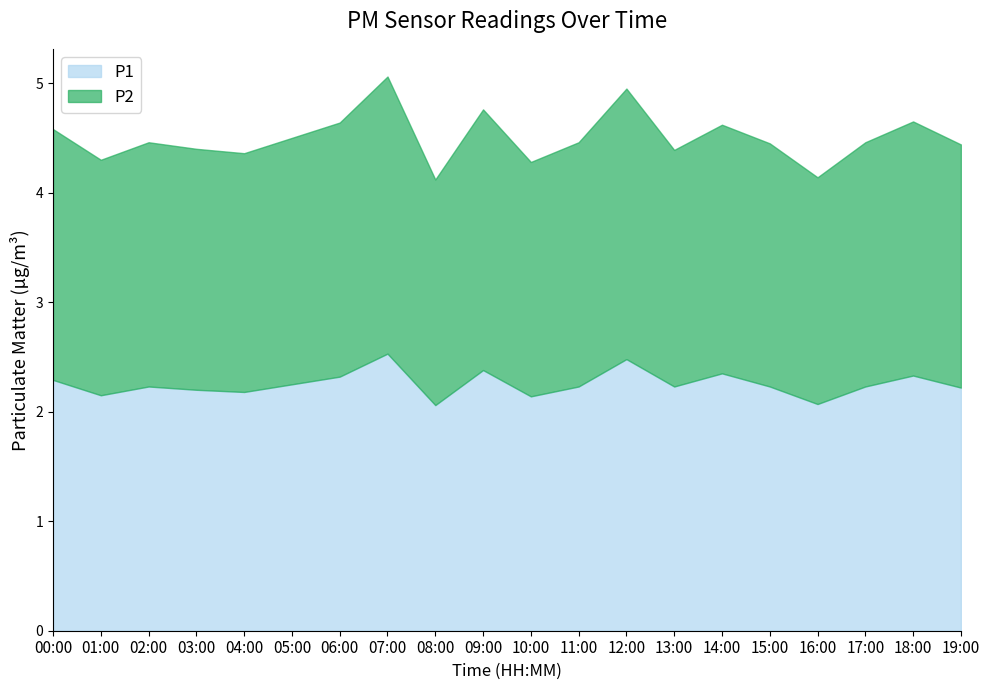

True or false: P1 has a value of 1.4 at 13:00.

False